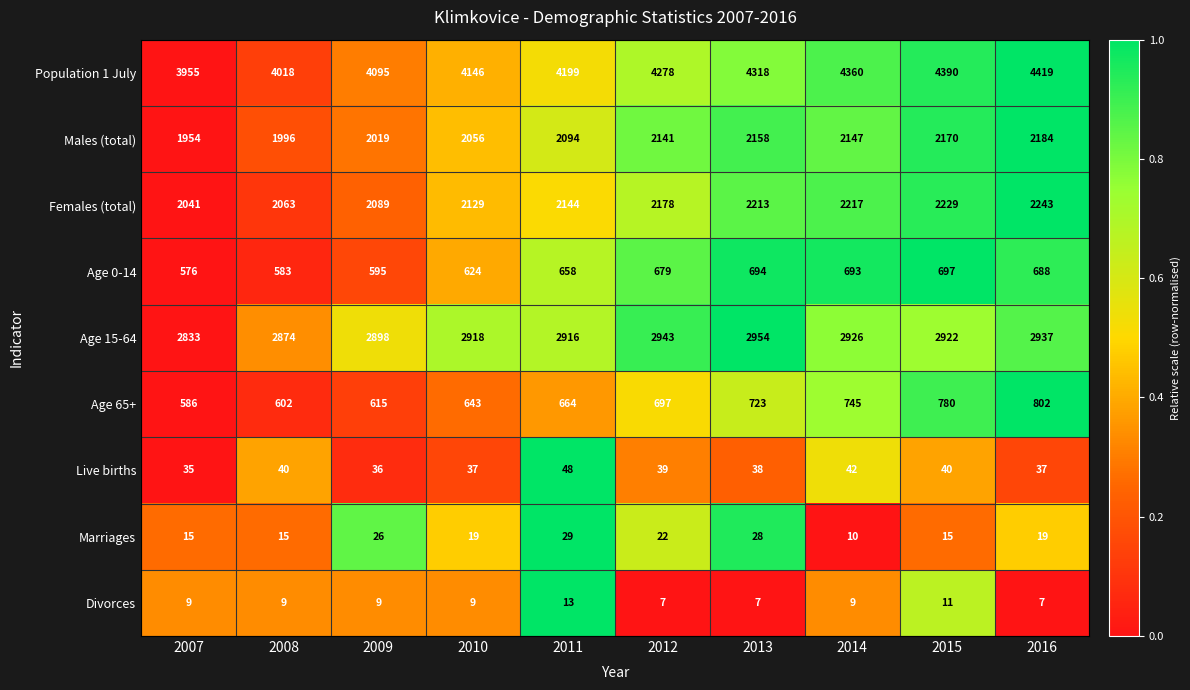

What is the difference between the maximum and second lowest values in the Females (total) series?

180